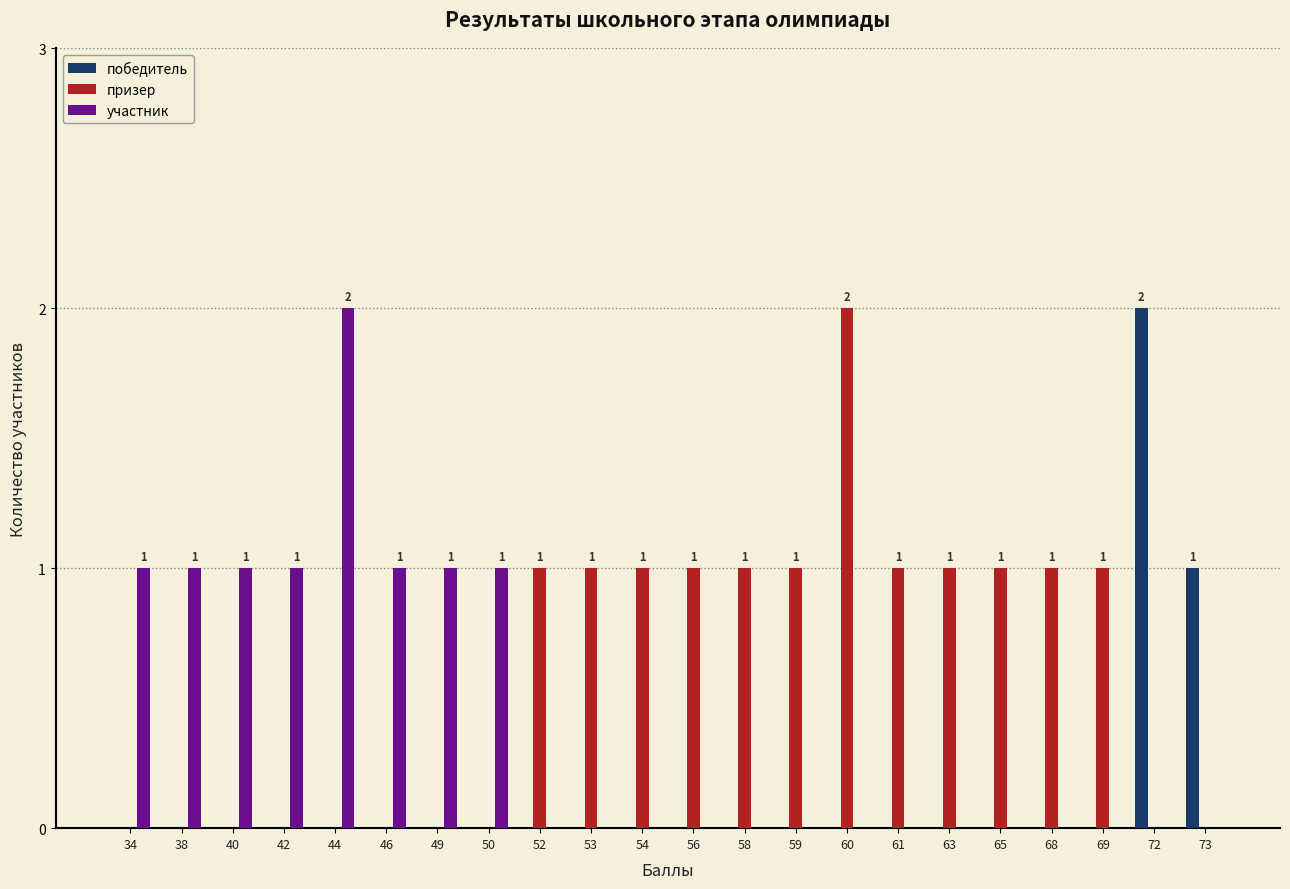

The победитель series shows -1 at 53. True or false?

False